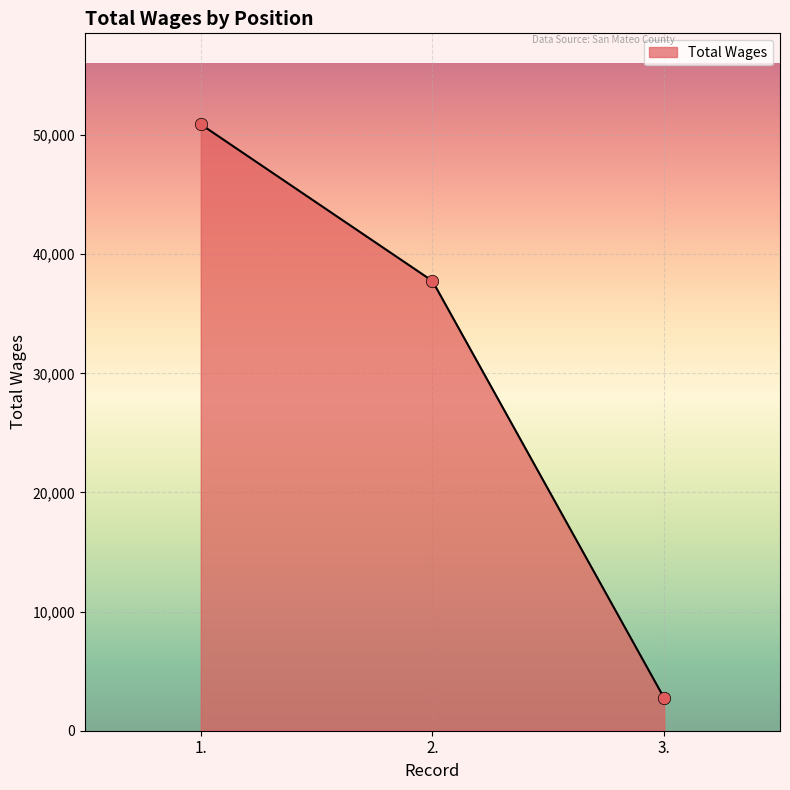

Between 1. and 2., which is larger?

1.